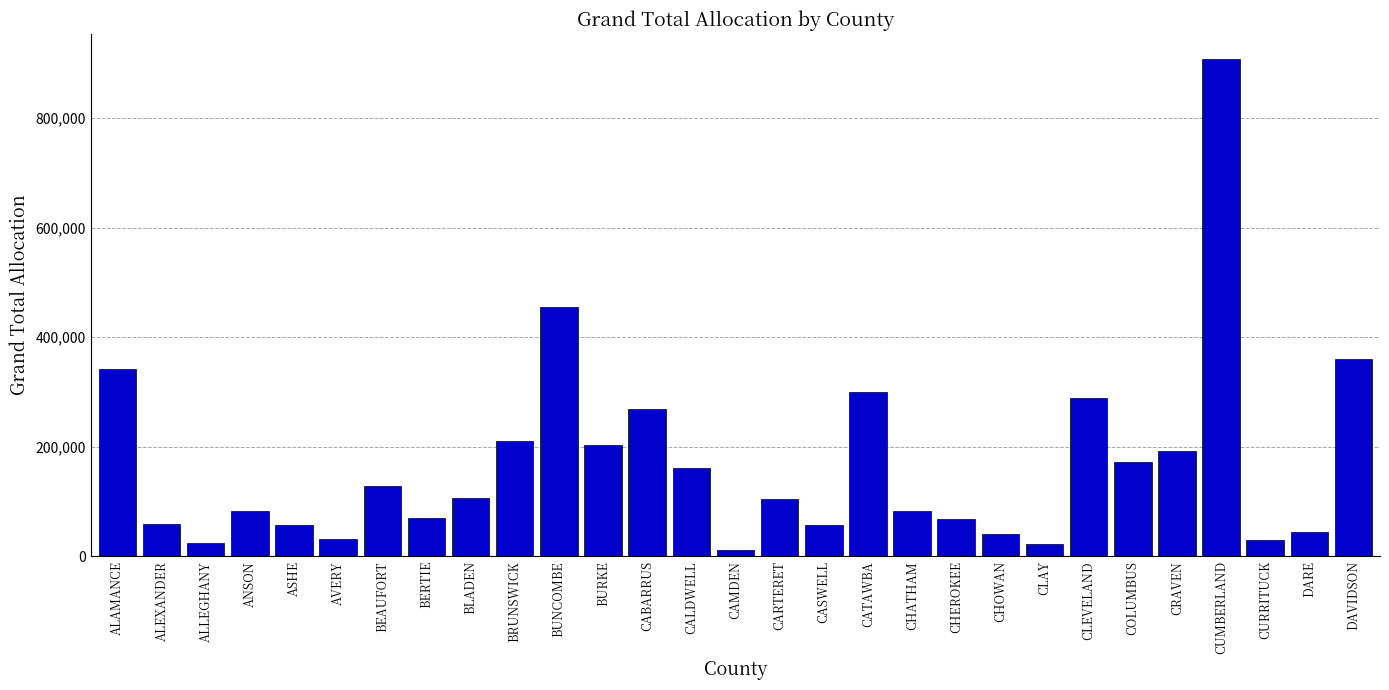

What is the label of the 25th bar from the left?

CRAVEN